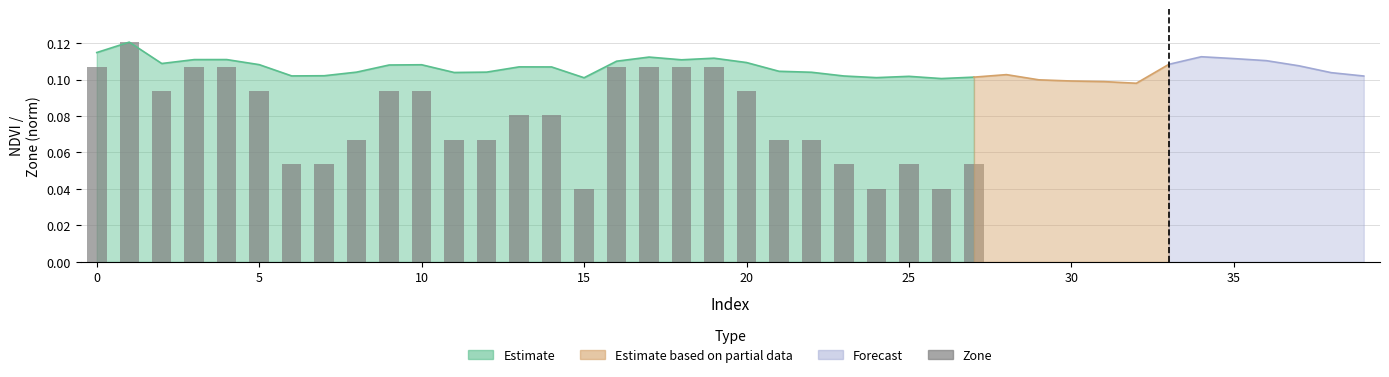

Between 19 and 20, which is larger?

19